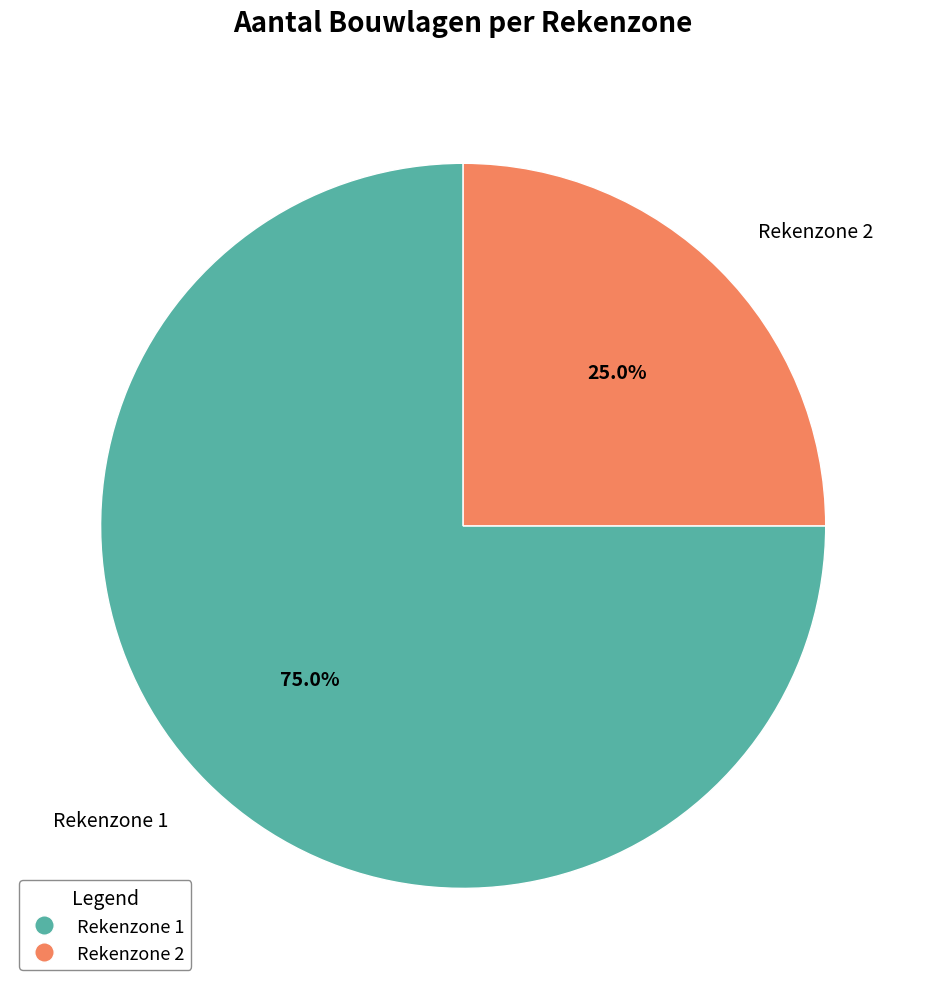

What is the smallest slice in the pie chart?

Rekenzone 2